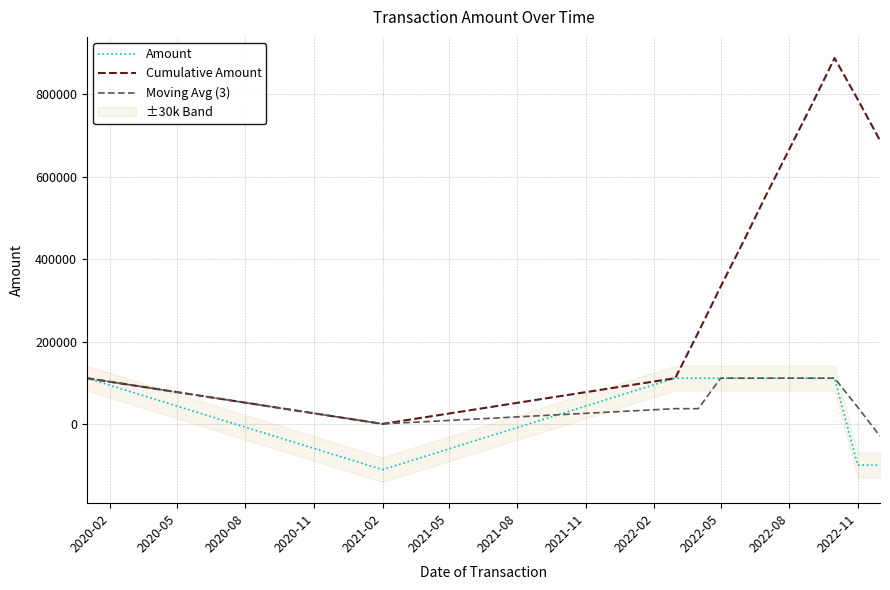

True or false: Amount has more than 0 interior local peaks.

False